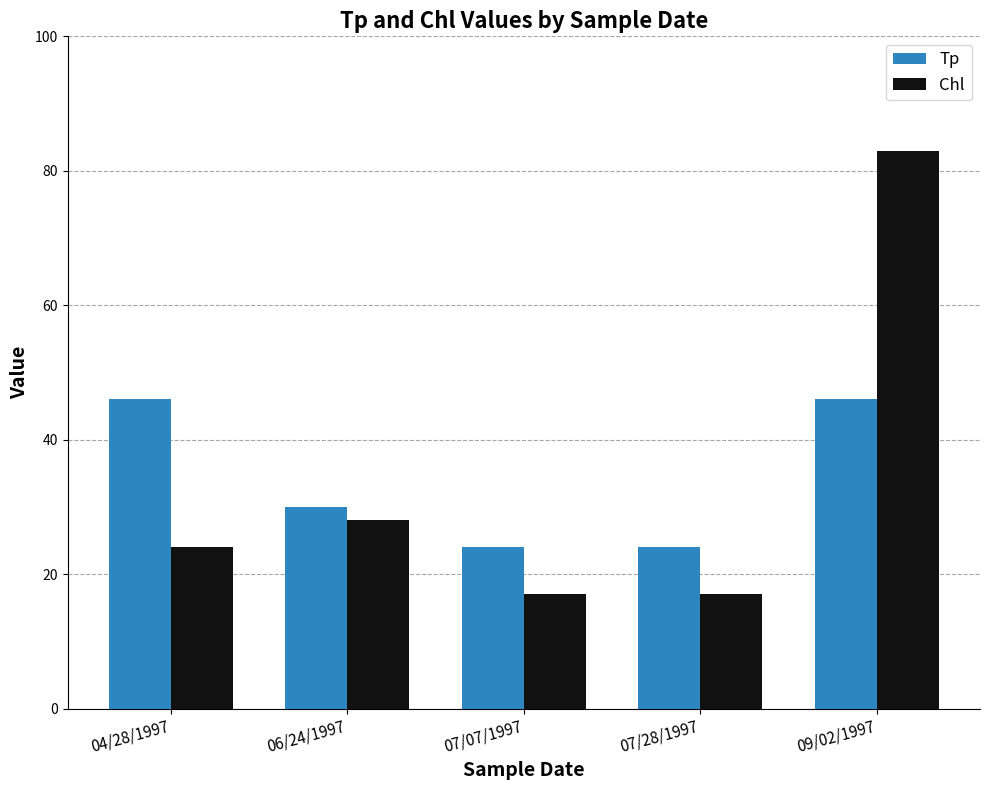

Reading left to right, what are all the values shown in this chart?

Tp: 46	30	24	24	46
Chl: 24	28	17	17	83